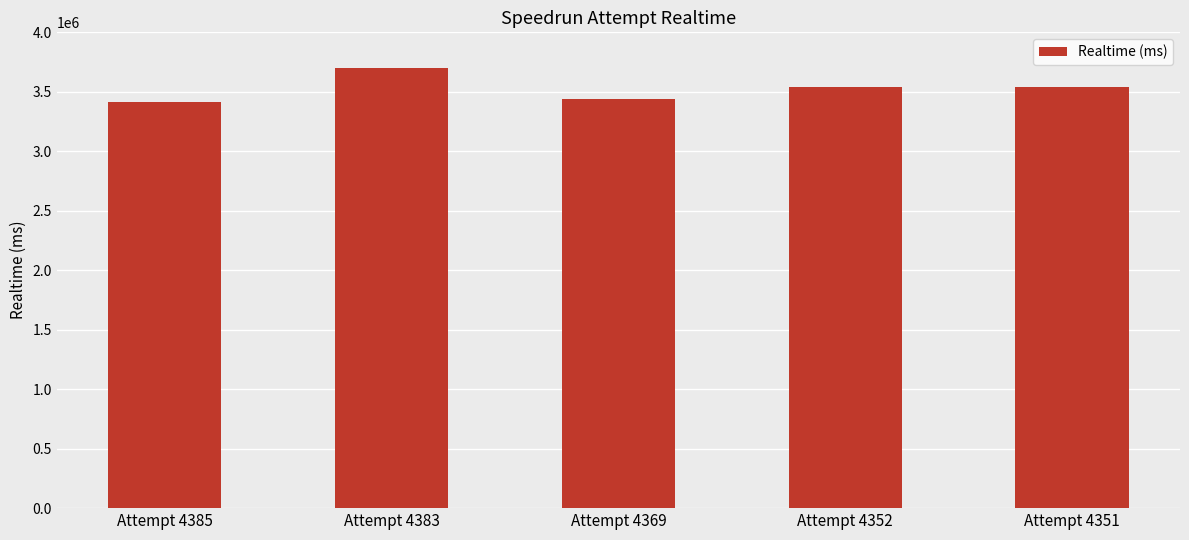

The chart shows a value of 3437582 at Attempt 4369. True or false?

True